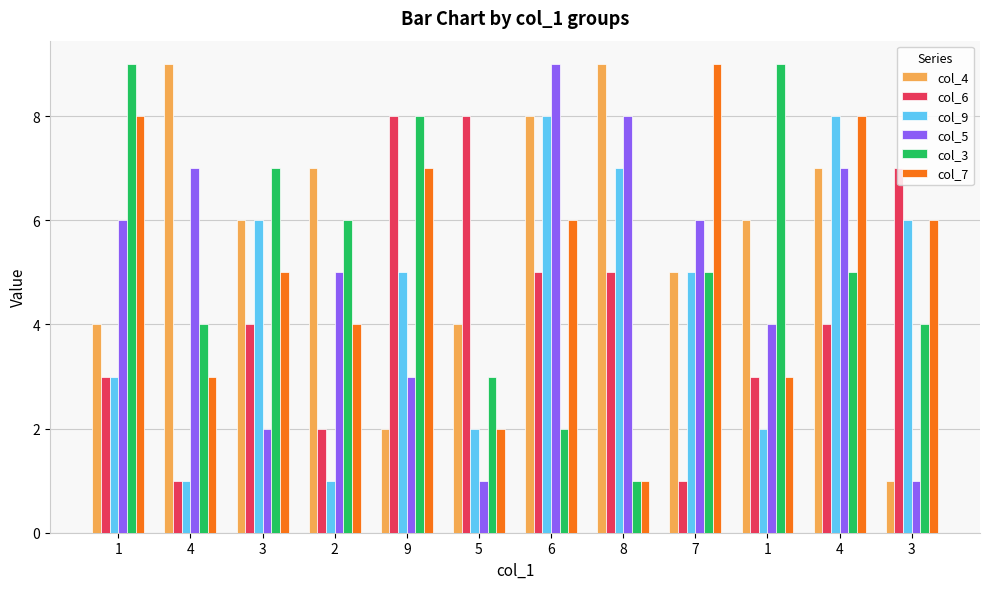

What is the label of the 4th bar from the left?

2